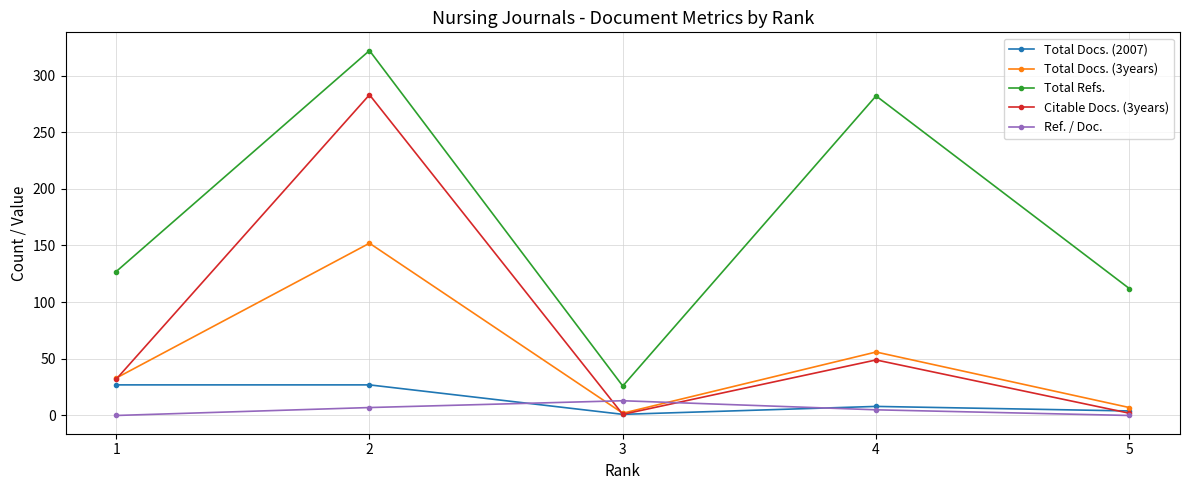

At which label does Total Docs. (2007) first exceed 8?

1